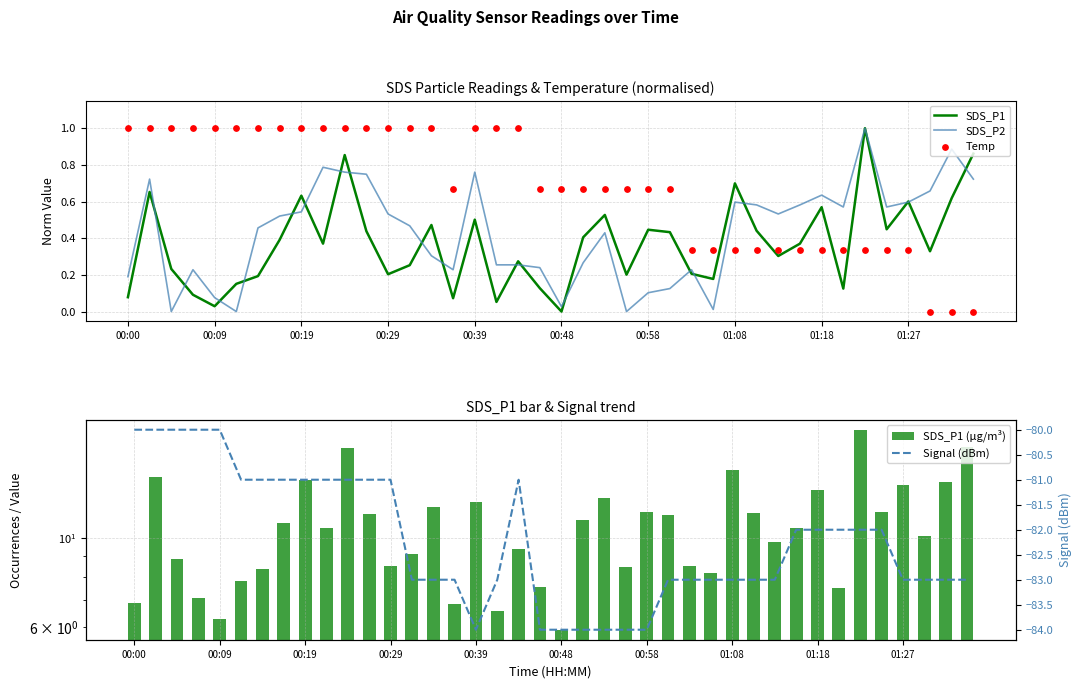

What is the maximum value for SDS_P2?

1.0